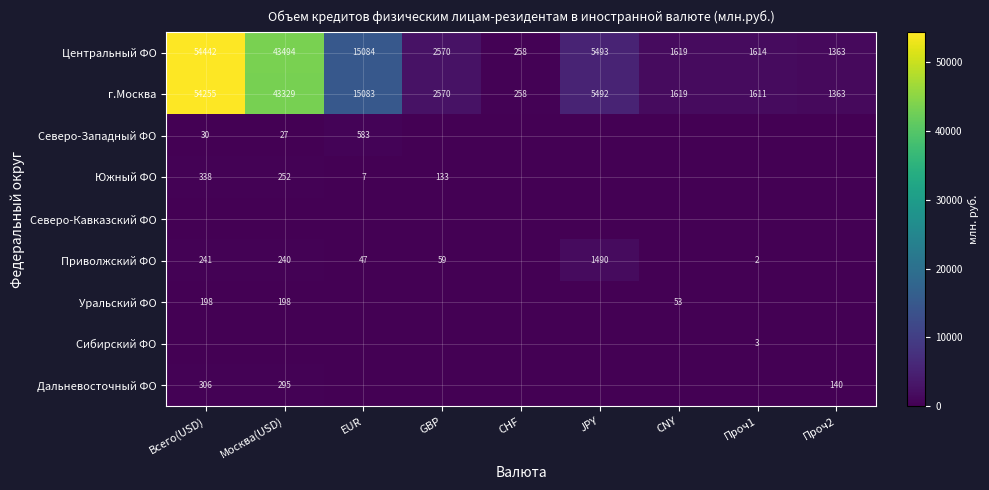

The value of Северо-Западный ФО at EUR is 583. True or false?

True